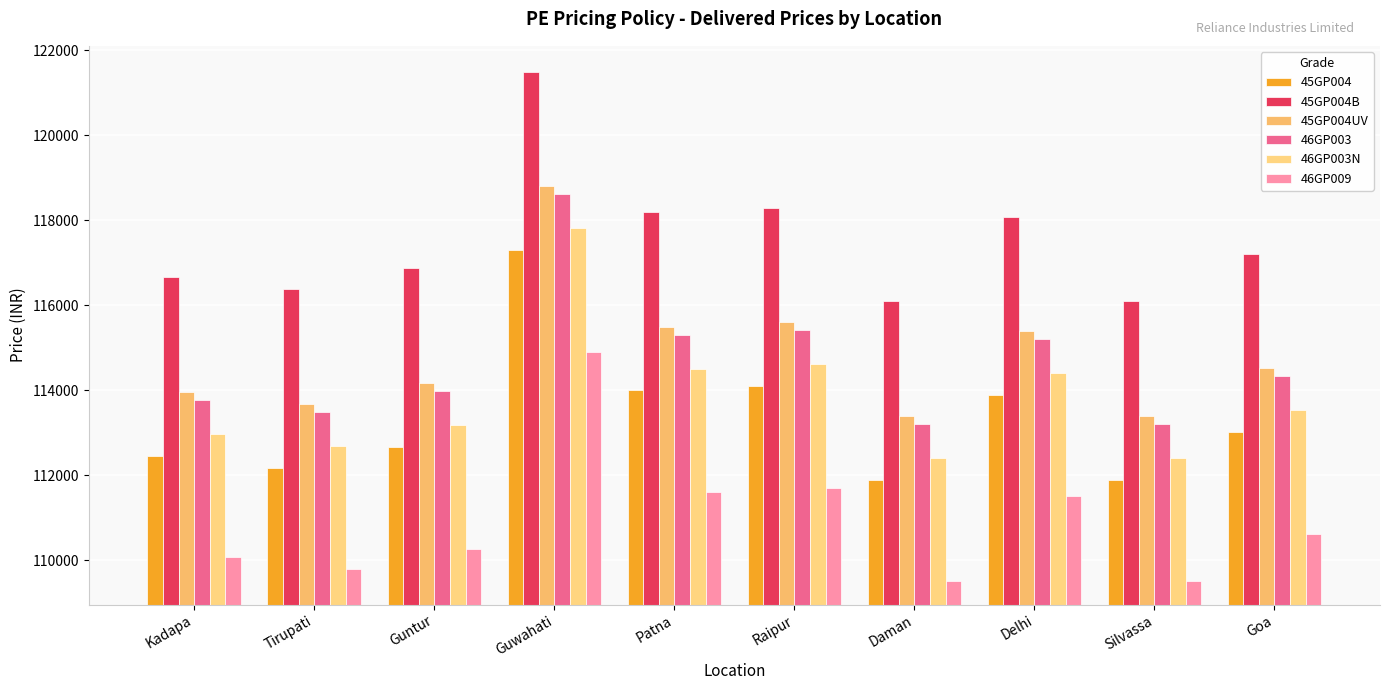

How many bars are there in each group?

6